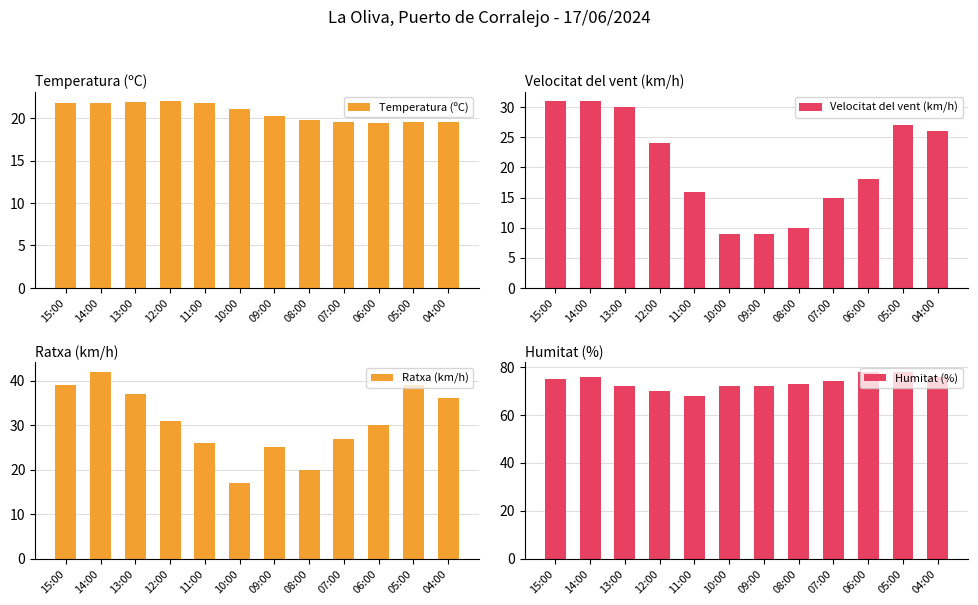

True or false: Ratxa (km/h) has a value of 25.0 at 09:00.

True